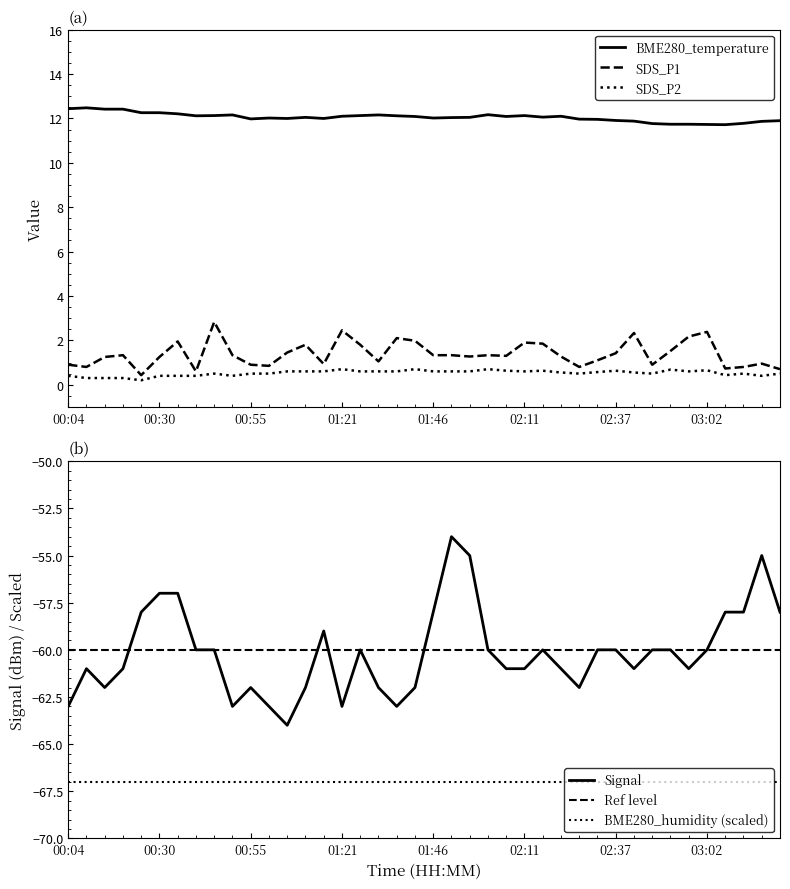

Reading right to left, transcribe all the data shown in this chart.

BME280_temperature: 11.9	11.9	11.8	11.7	11.7	11.7	11.7	11.8	11.9	11.9	12.0	12.0	12.1	12.1	12.1	12.1	12.2	12.1	12.0	12.0	12.1	12.1	12.2	12.1	12.1	12.0	12.1	12.0	12.0	12.0	12.2	12.1	12.1	12.2	12.3	12.3	12.4	12.4	12.5	12.4
SDS_P1: 0.7	0.9	0.8	0.7	2.4	2.2	1.5	0.9	2.3	1.4	1.1	0.8	1.3	1.9	1.9	1.3	1.3	1.3	1.3	1.3	2.0	2.1	1.1	1.8	2.5	0.9	1.8	1.4	0.8	0.9	1.3	2.8	0.6	1.9	1.2	0.4	1.3	1.2	0.8	0.9
SDS_P2: 0.5	0.4	0.5	0.4	0.7	0.6	0.7	0.5	0.6	0.6	0.6	0.5	0.6	0.6	0.6	0.6	0.7	0.6	0.6	0.6	0.7	0.6	0.6	0.6	0.7	0.6	0.6	0.6	0.5	0.5	0.4	0.5	0.4	0.4	0.4	0.2	0.3	0.3	0.3	0.4
Signal: -58.0	-55.0	-58.0	-58.0	-60.0	-61.0	-60.0	-60.0	-61.0	-60.0	-60.0	-62.0	-61.0	-60.0	-61.0	-61.0	-60.0	-55.0	-54.0	-58.0	-62.0	-63.0	-62.0	-60.0	-63.0	-59.0	-62.0	-64.0	-63.0	-62.0	-63.0	-60.0	-60.0	-57.0	-57.0	-58.0	-61.0	-62.0	-61.0	-63.0